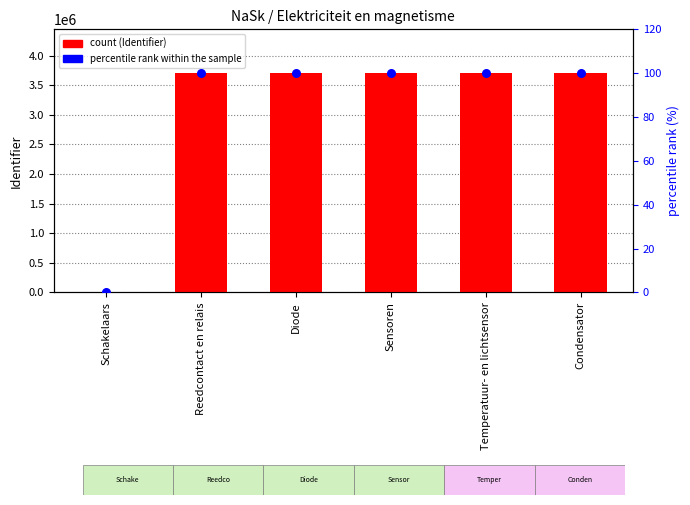

At how many categories does at least one series exceed 2831959?

5